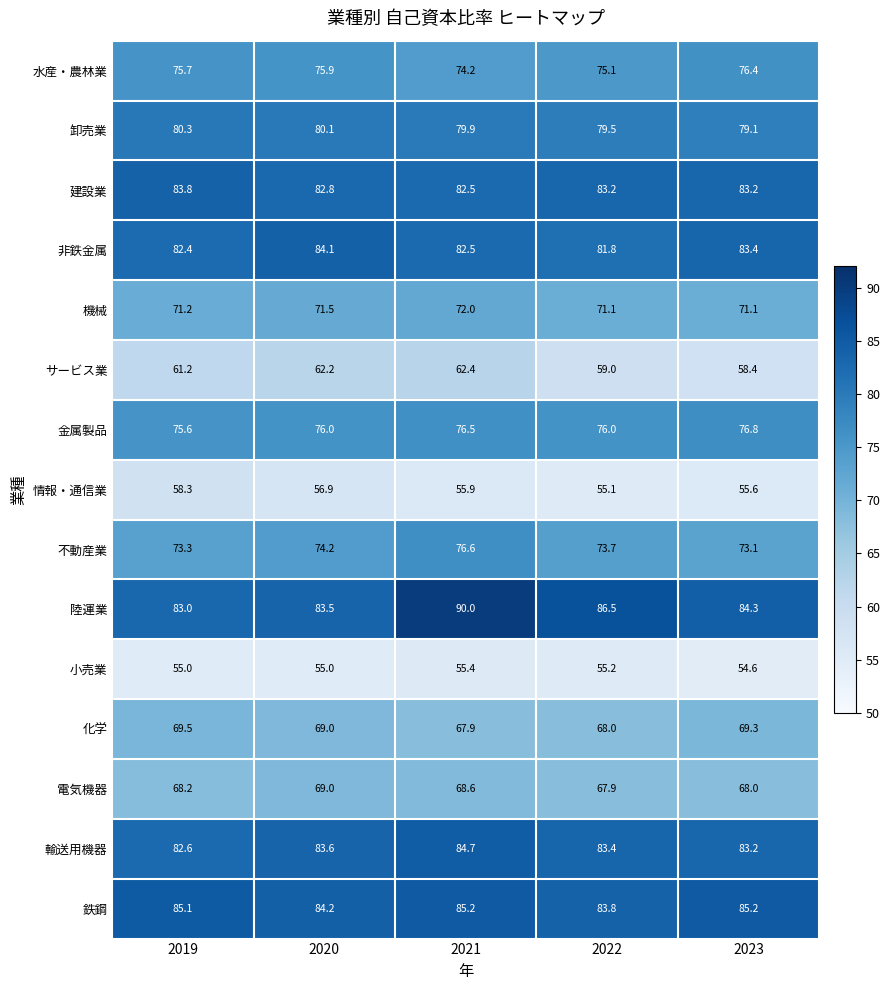

Is it true that 建設業 equals 82.5 at 2021?

True